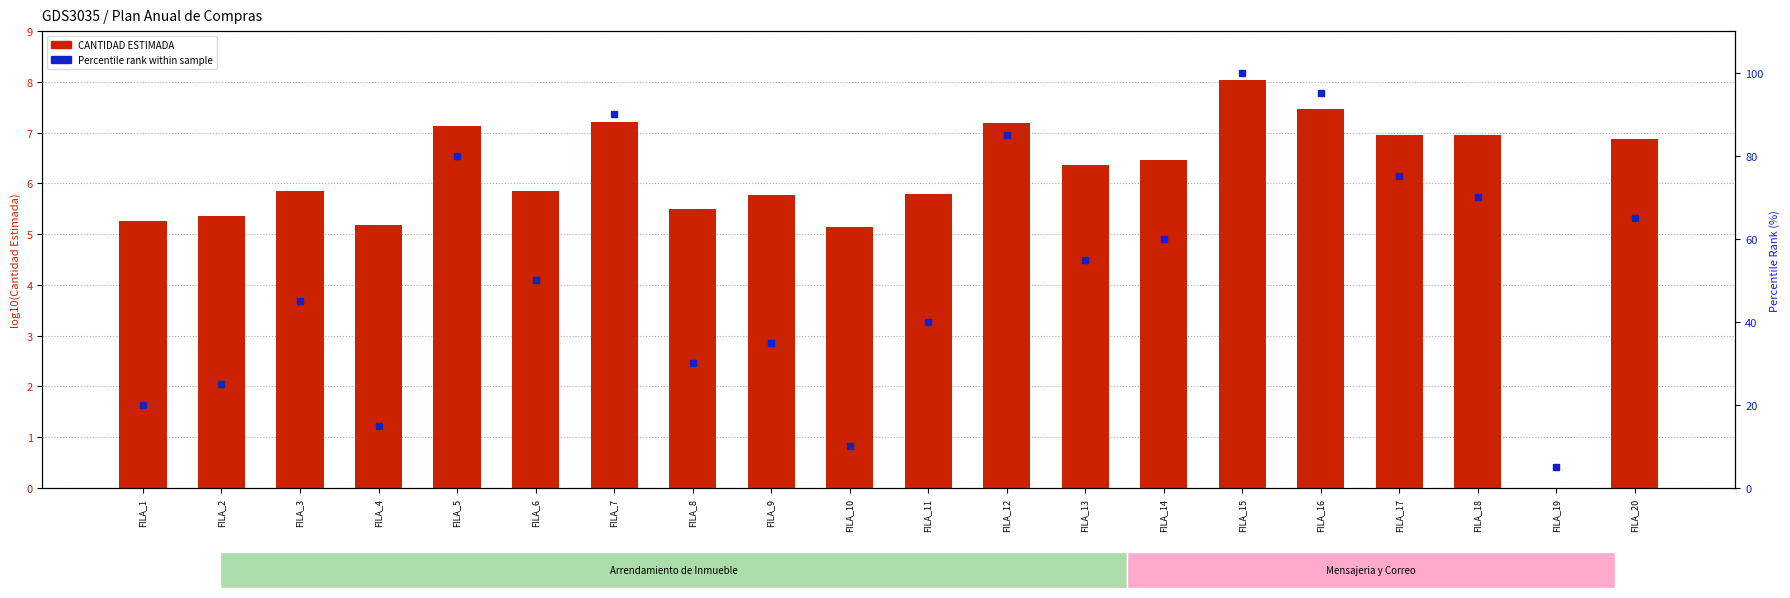

Is the value of CANTIDAD ESTIMADA at FILA_1 greater than the value of Percentile rank within sample at FILA_1?

No